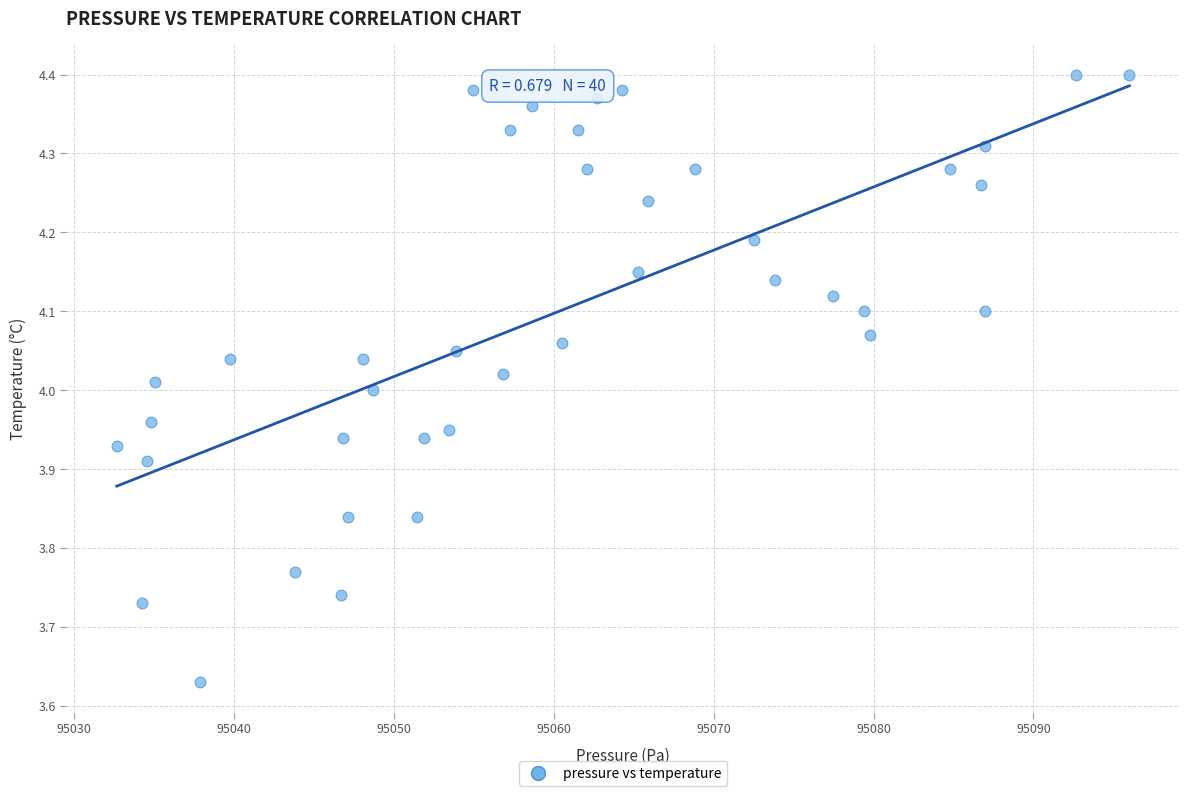

What is the range of X values (max minus min)?

63.3